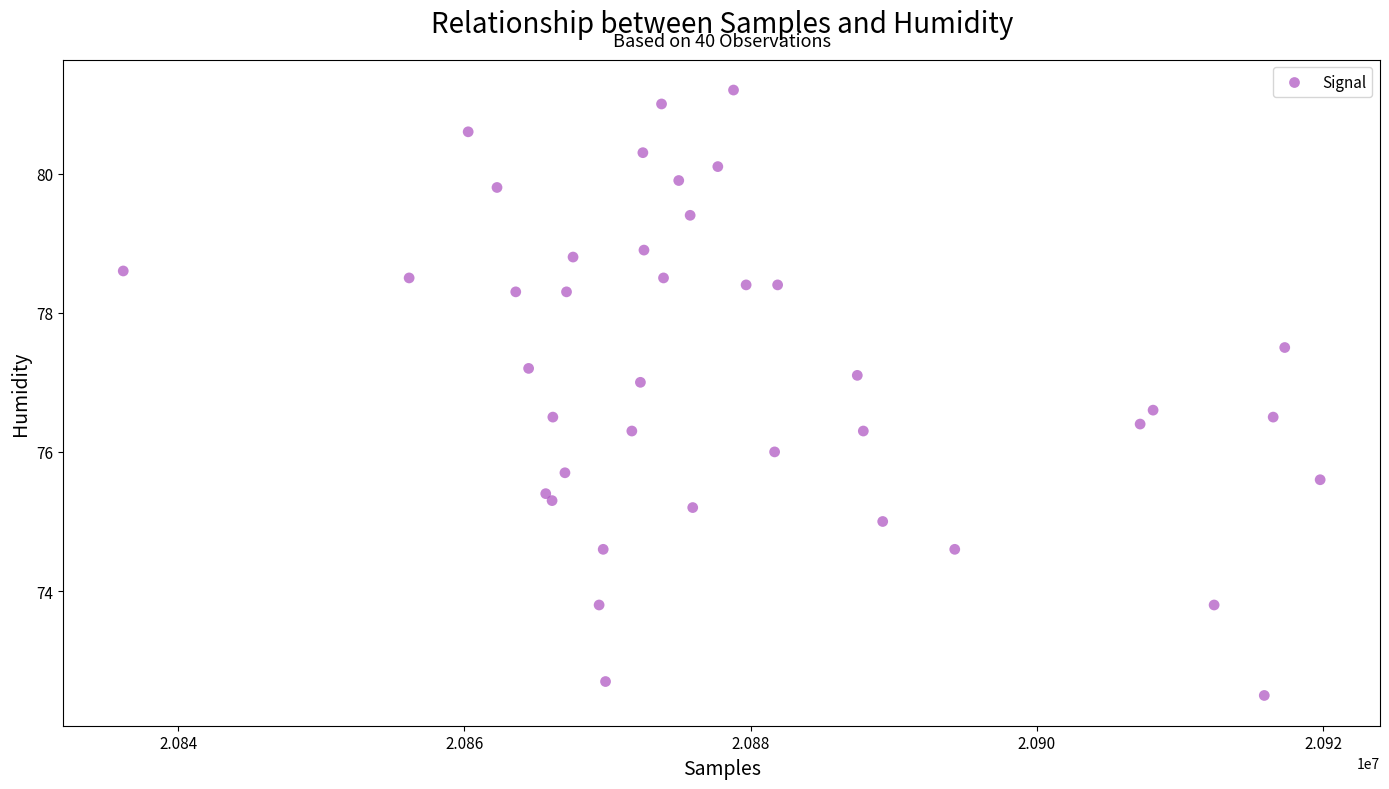

What is the range of Y values (max minus min)?

8.7